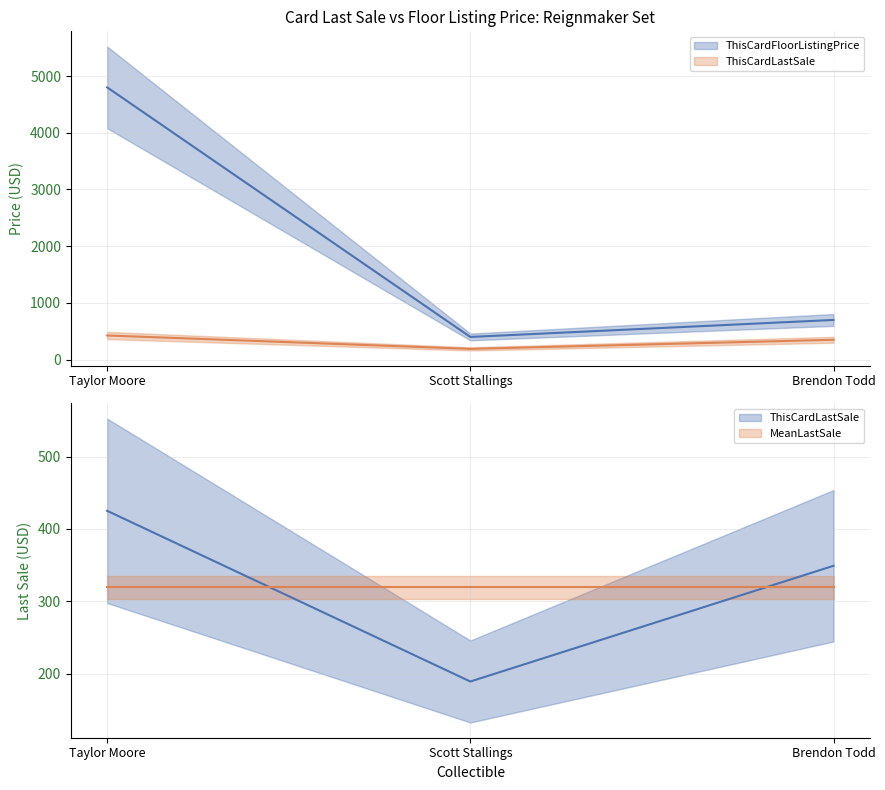

At how many categories does at least one series exceed 3332?

1